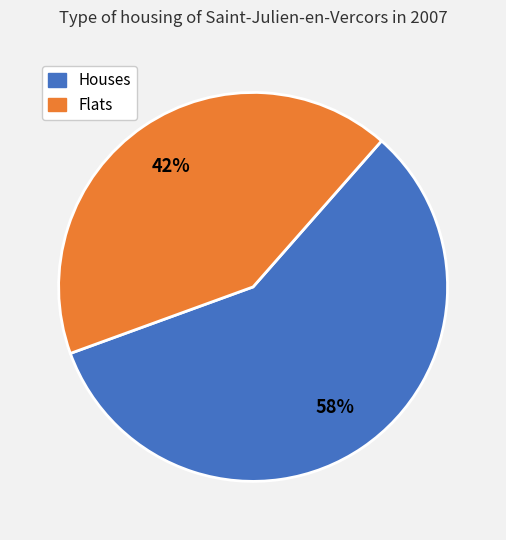

How many segments does this pie chart have?

2